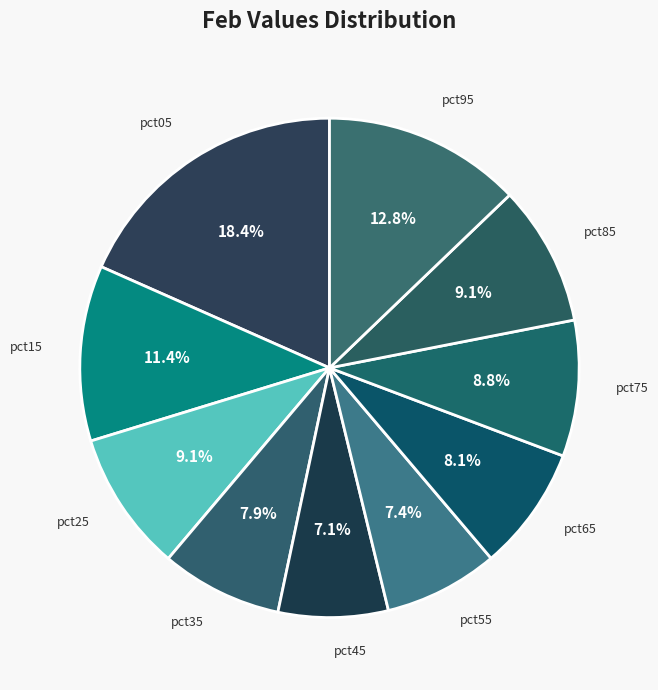

Is pct45 the majority of the pie?

No